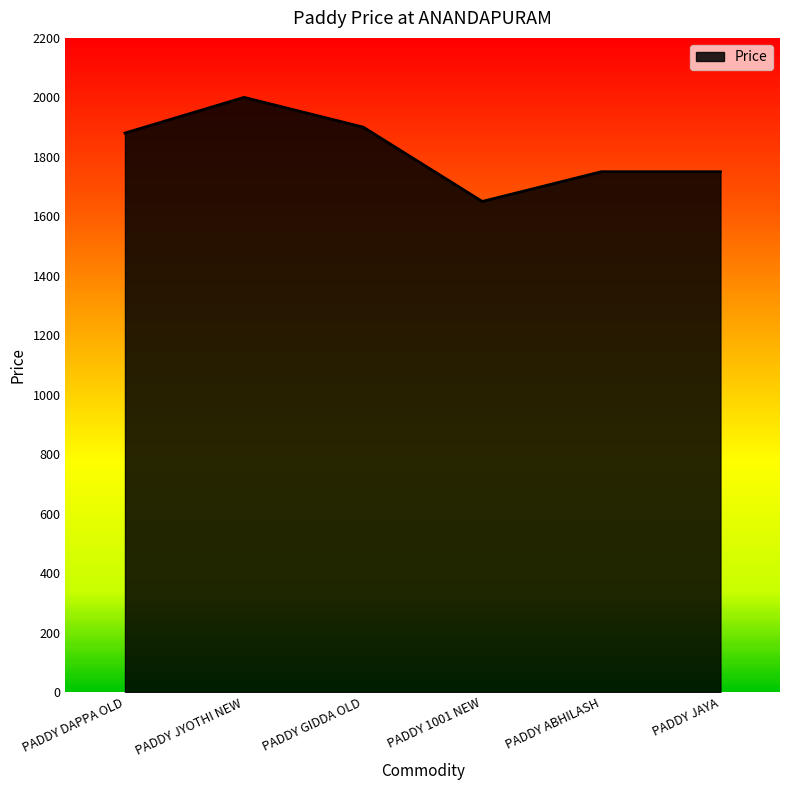

Reading right to left, list all the values displayed in this chart.

1750	1750	1650	1900	2000	1880